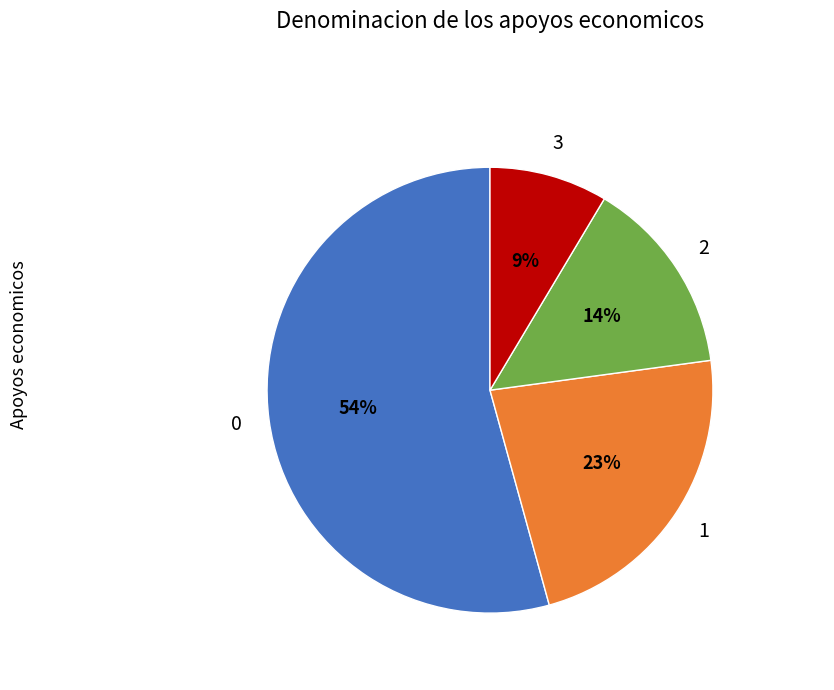

To the nearest percent, what is the average slice percentage?

25%